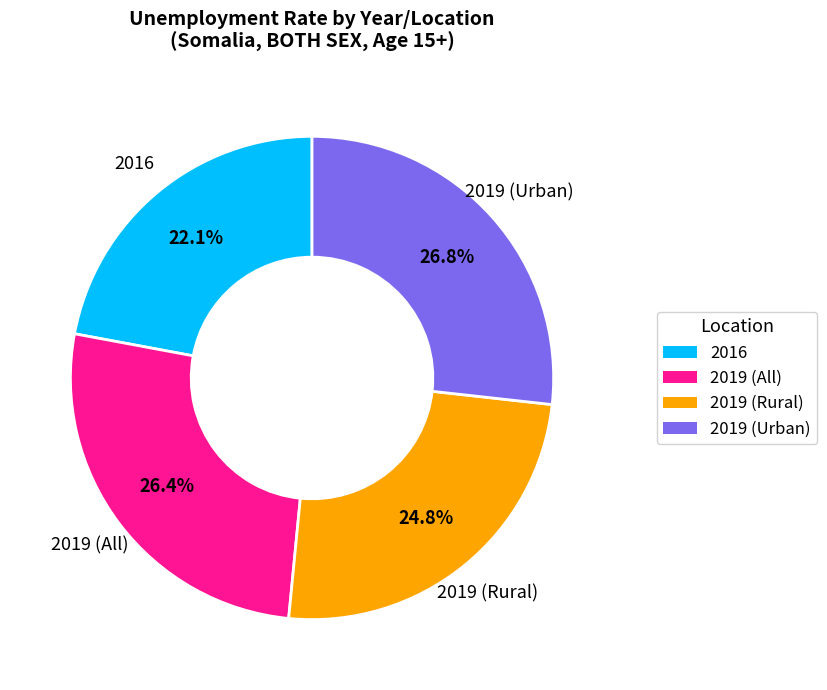

Is there a majority slice in this chart?

No